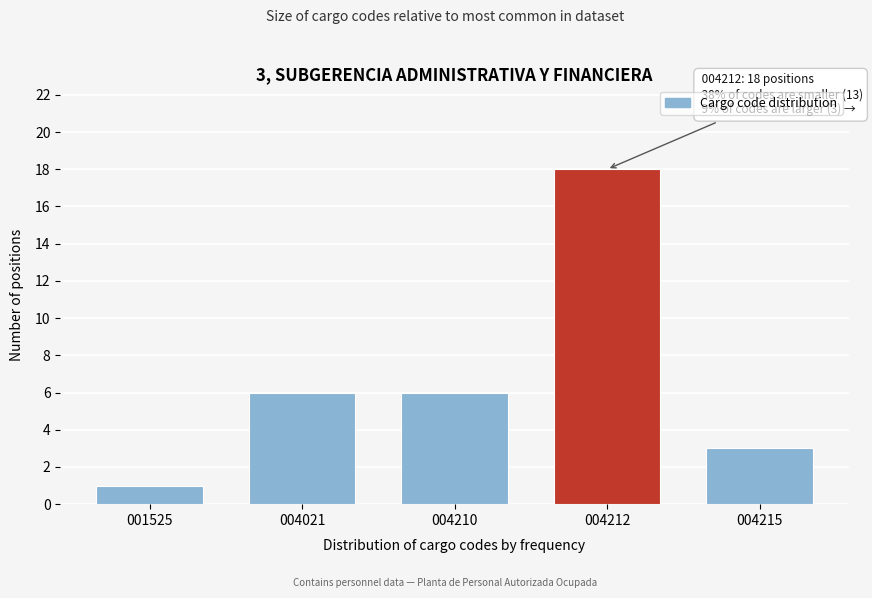

Reading left to right, what are all the values shown in this chart?

1	6	6	18	3